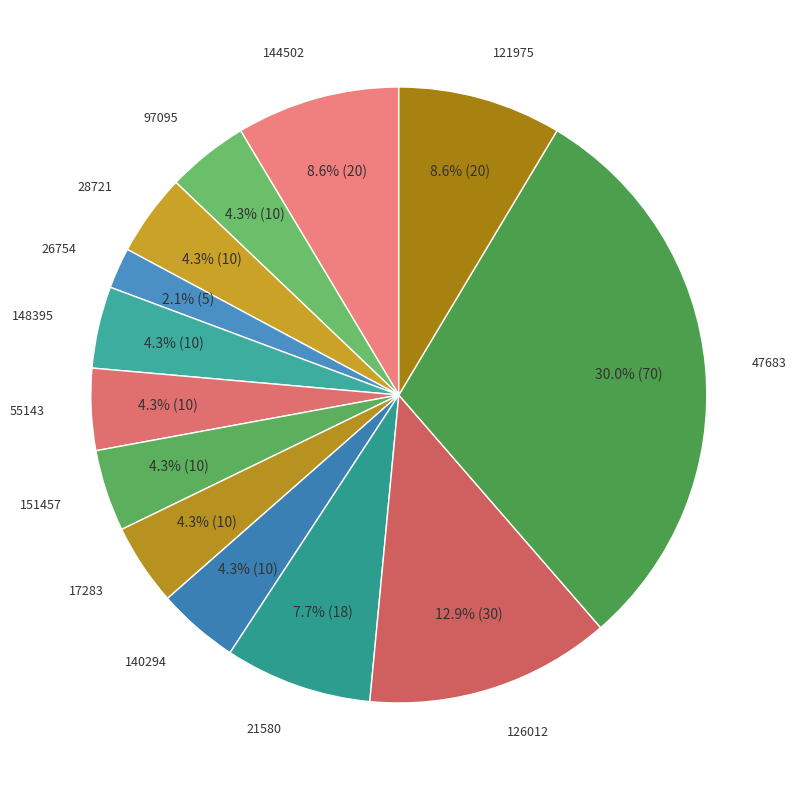

Is 28721 the majority of the pie?

No